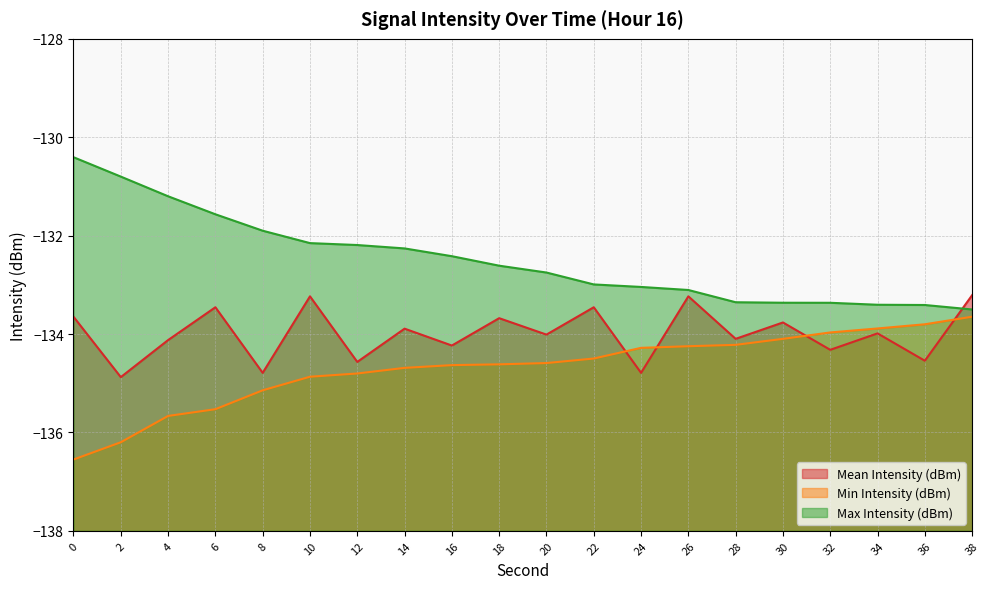

Which has a higher value, 18 or 20?

18